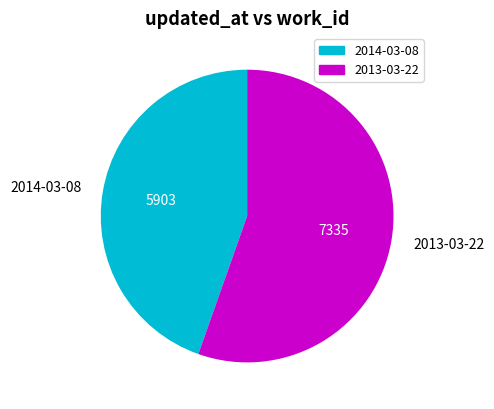

Which has a higher value, 2014-03-08 or 2013-03-22?

2013-03-22